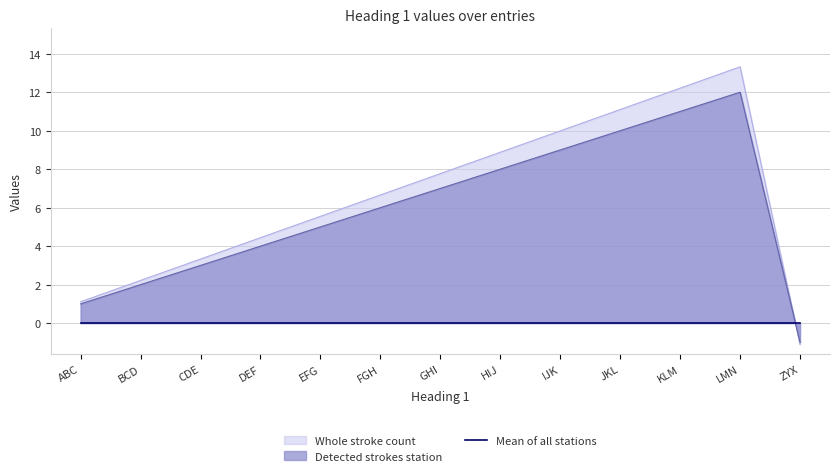

The value of col_2 at DEF is 6.1. True or false?

False